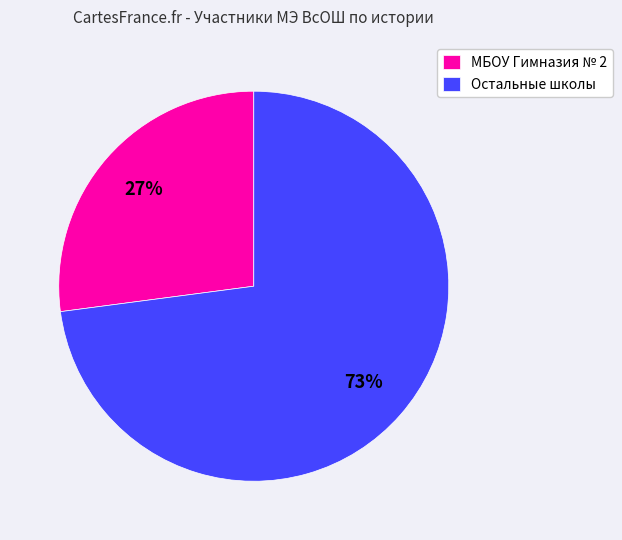

The Остальные школы slice represents 73% of the pie. True or false?

True